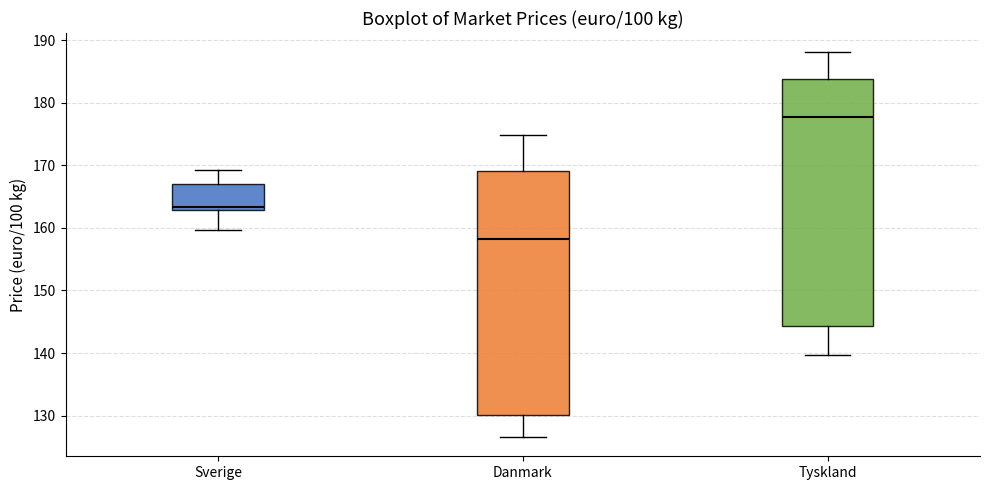

Which box's median line is the highest?

Tyskland